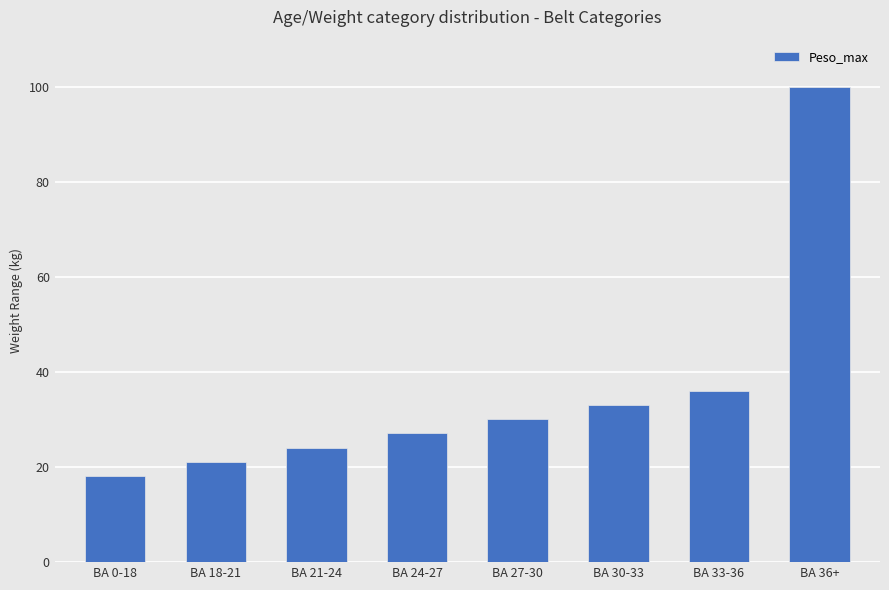

Reading left to right, what are all the values shown in this chart?

18.1	21.1	24.1	27.1	30.1	33.1	36.1	100.0